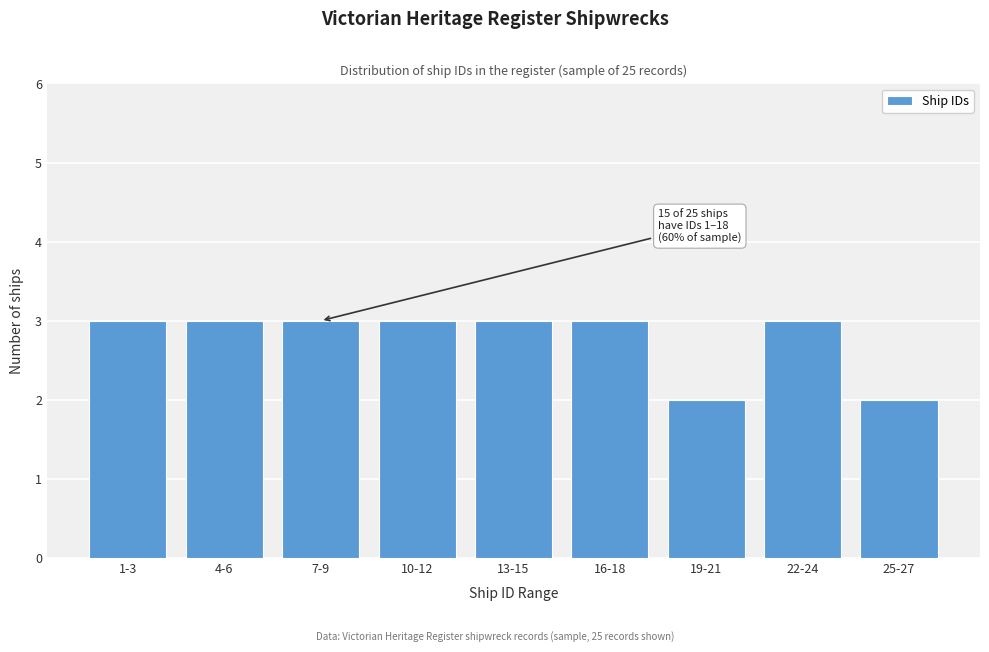

Reading left to right, transcribe all the data shown in this chart.

3	3	3	3	3	3	2	3	2